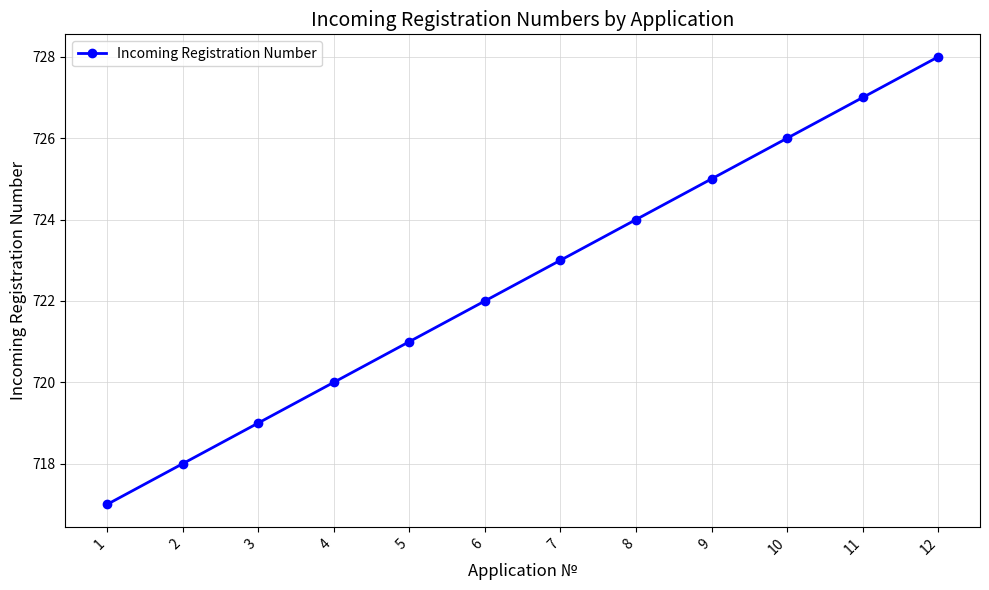

True or false: there are more than 0 points higher than both neighbors.

False